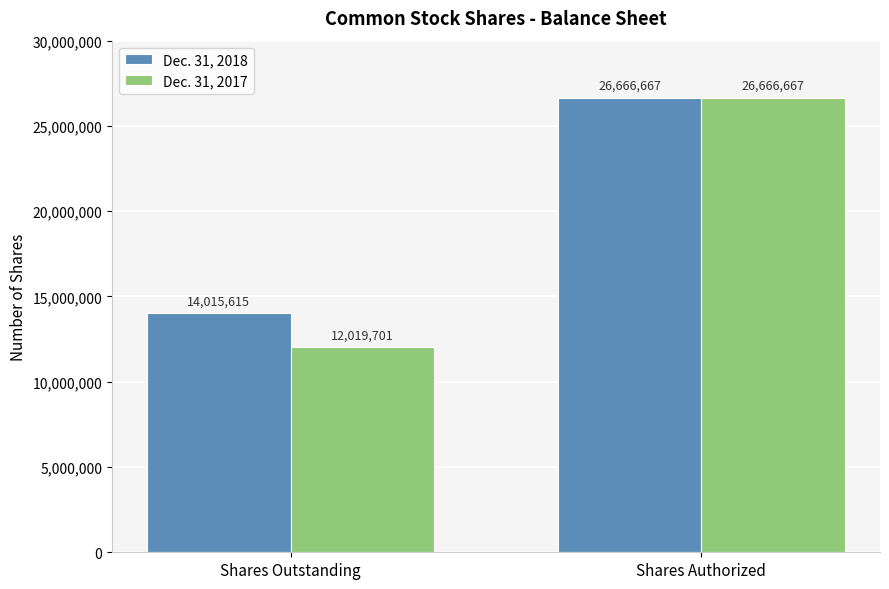

What is the label of the 2nd bar from the left?

Shares Authorized